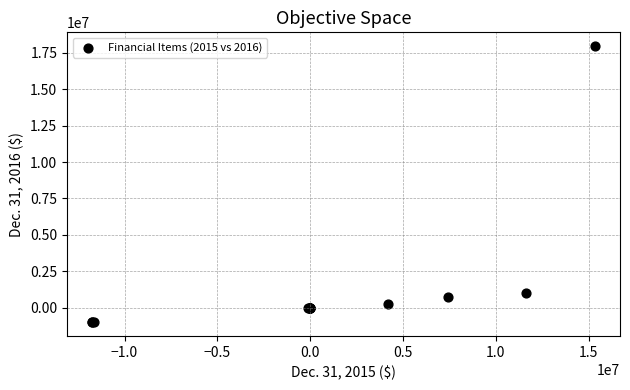

What Y value in the scatter plot is closest to 8477925?

1004891.0